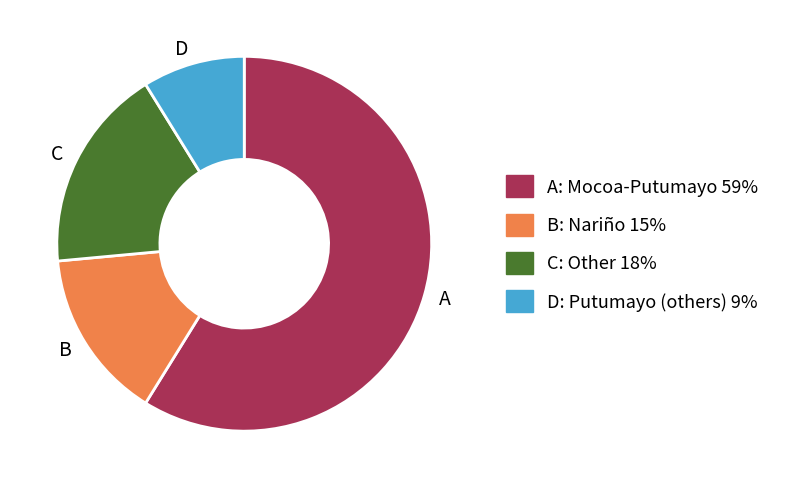

Is the sum of A and D greater than half?

Yes